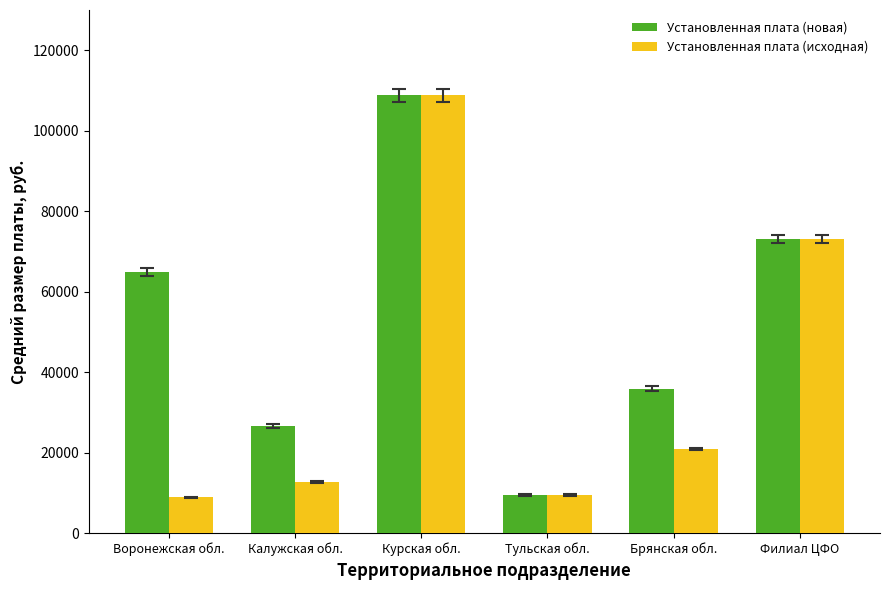

How many data points in Установленная плата (новая) are less than 64900?

3